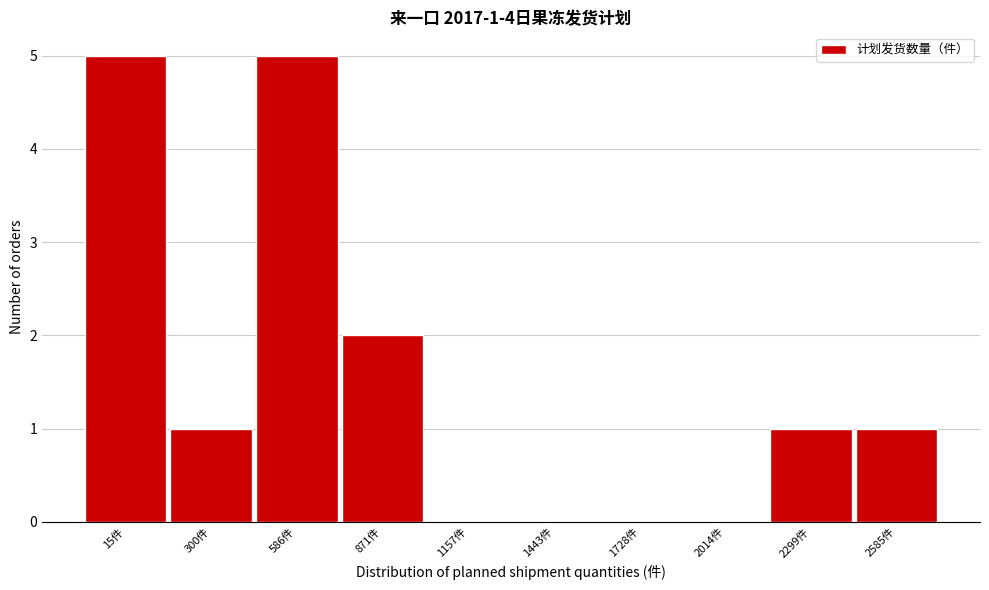

Reading left to right, transcribe all the data shown in this chart.

15件=5	300件=1	586件=5	871件=2	1157件=0	1443件=0	1728件=0	2014件=0	2299件=1	2585件=1